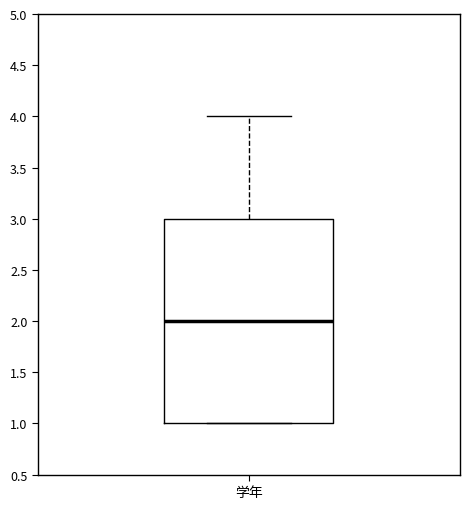

Read this box plot against the y-axis: the position of the median line, the range covered by the box, and the ends of both whiskers. The values are not printed on the chart, so give them approximately, as read against the axis.

median 2, box 1 to 3, whiskers 1 to 4